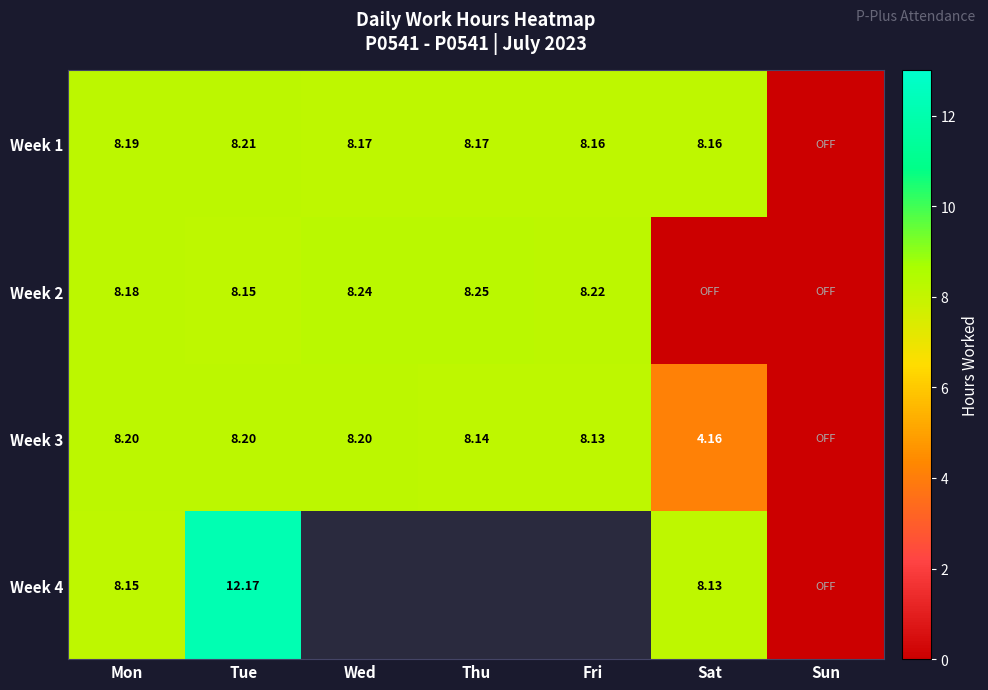

Which label corresponds to the smallest value in the chart?

Sun